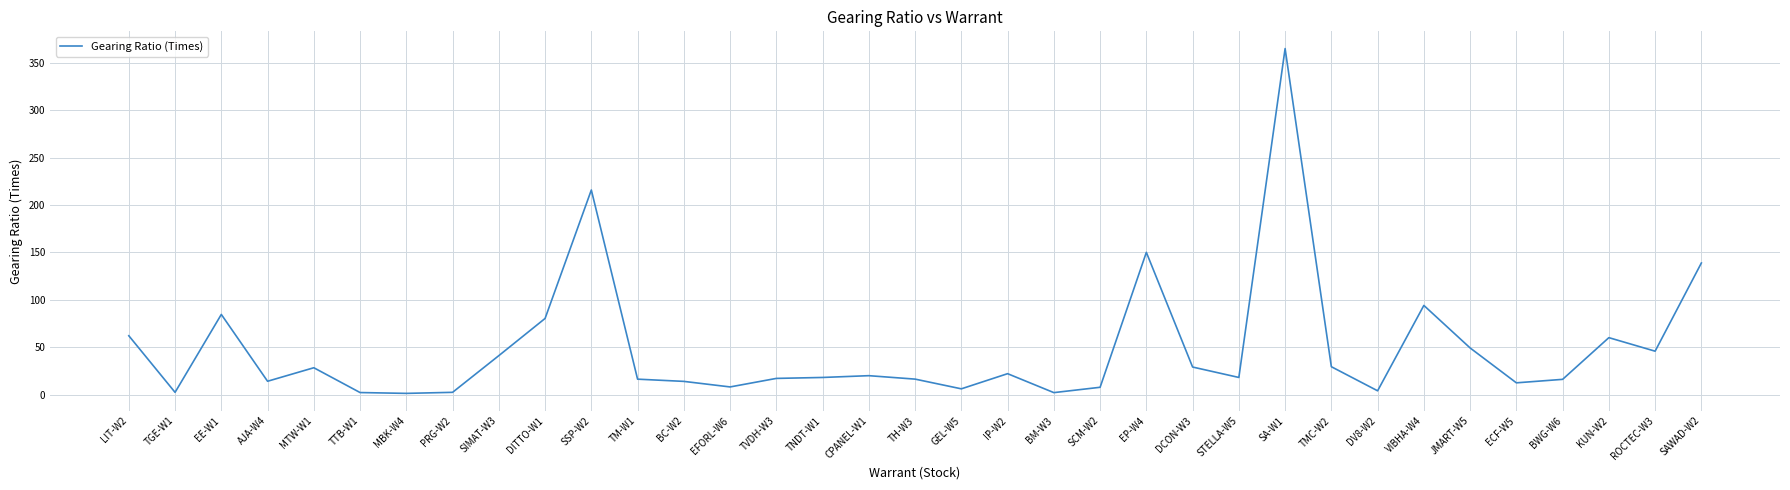

Is it true that the value at TMC-W2 is 8.0?

False